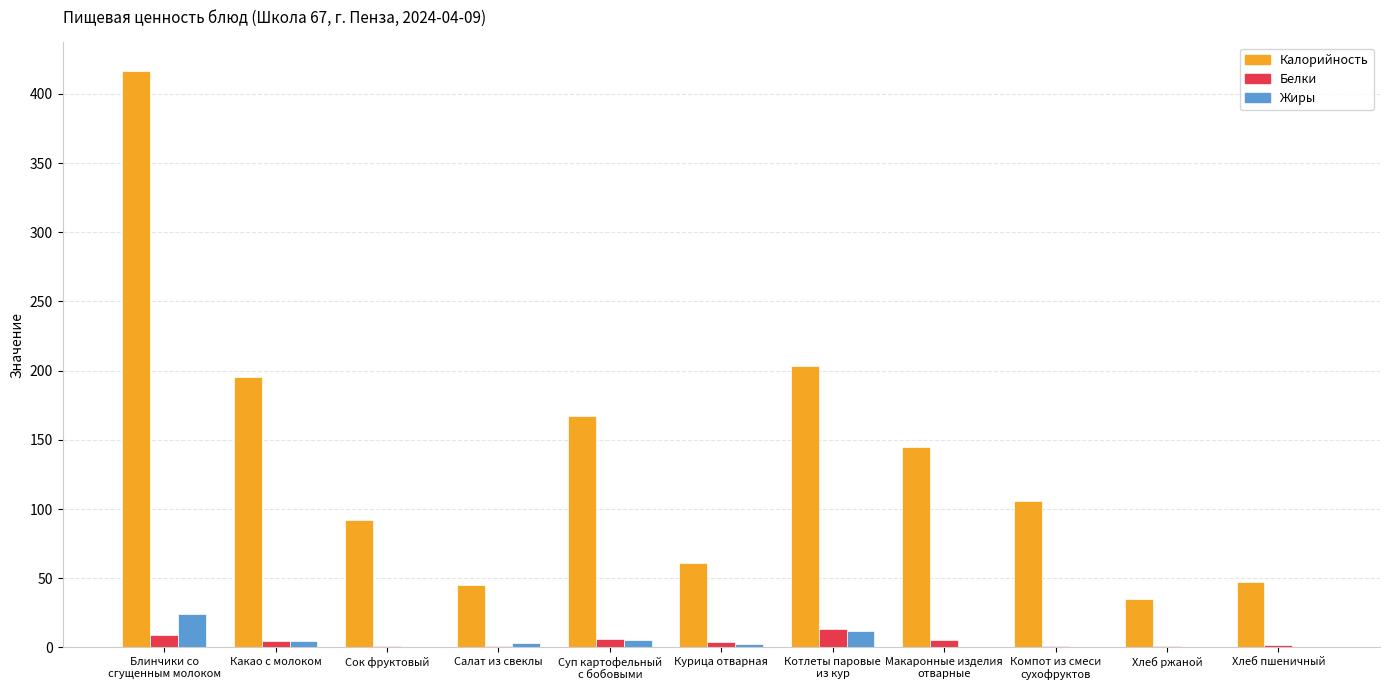

The value of Калорийность at Курица отварная is 60.8. True or false?

True